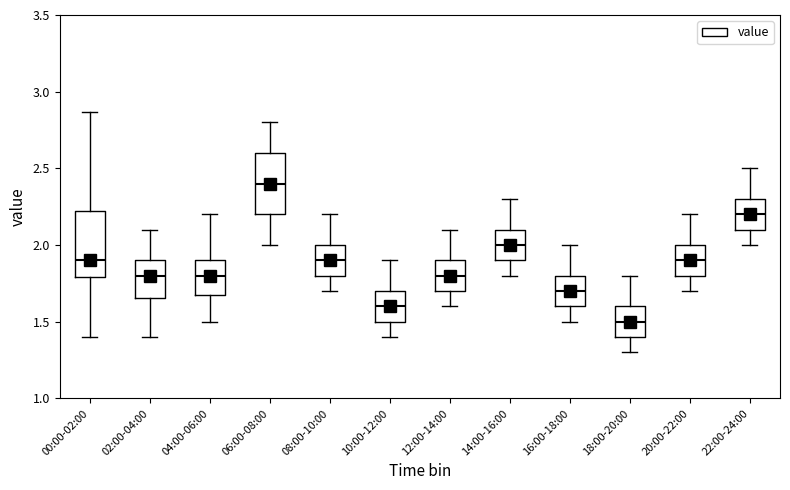

Which box's median line is the lowest?

18:00-20:00